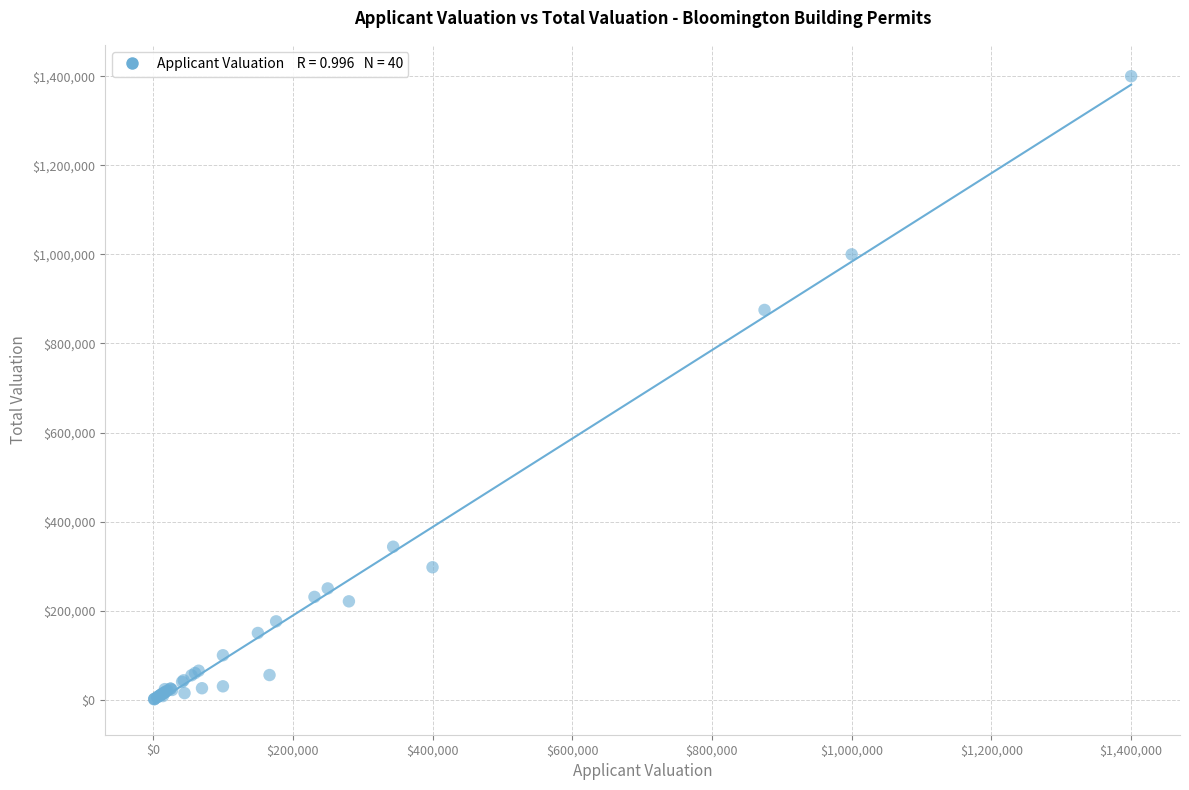

What Y value in the scatter plot is closest to 700600?

875220